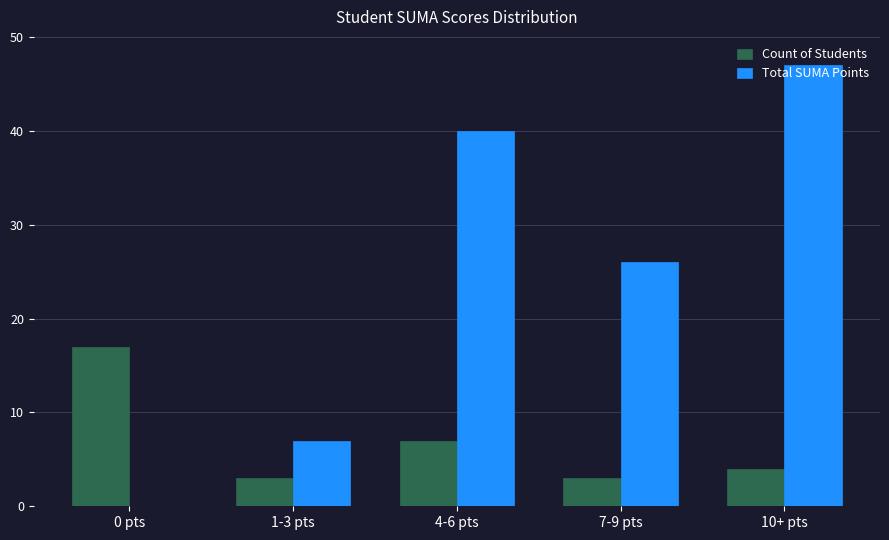

At which category is the sum across all series the highest?

10+ pts